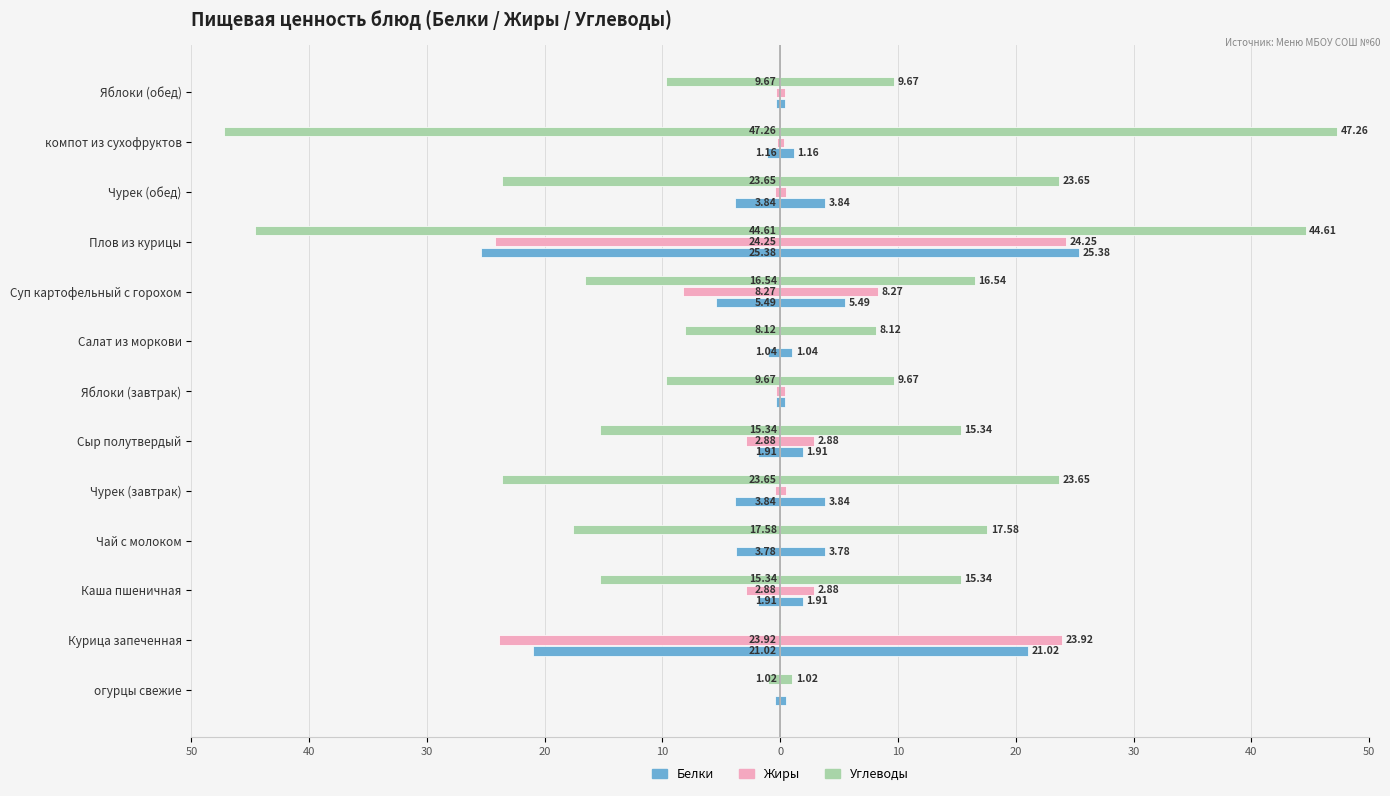

True or false: Углеводы has a value of -8.1 at Салат из моркови.

True